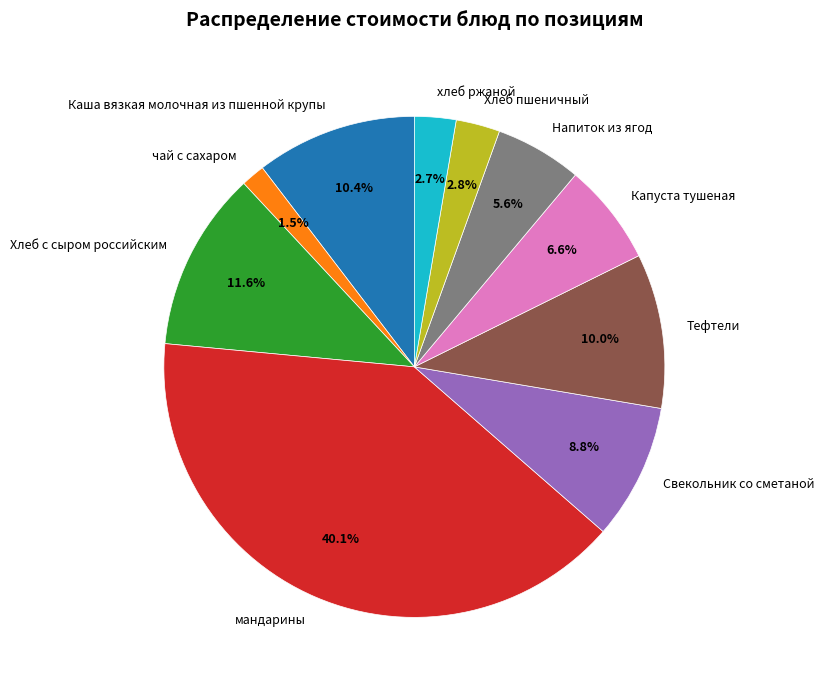

Which category has the smallest portion of the pie?

чай с сахаром